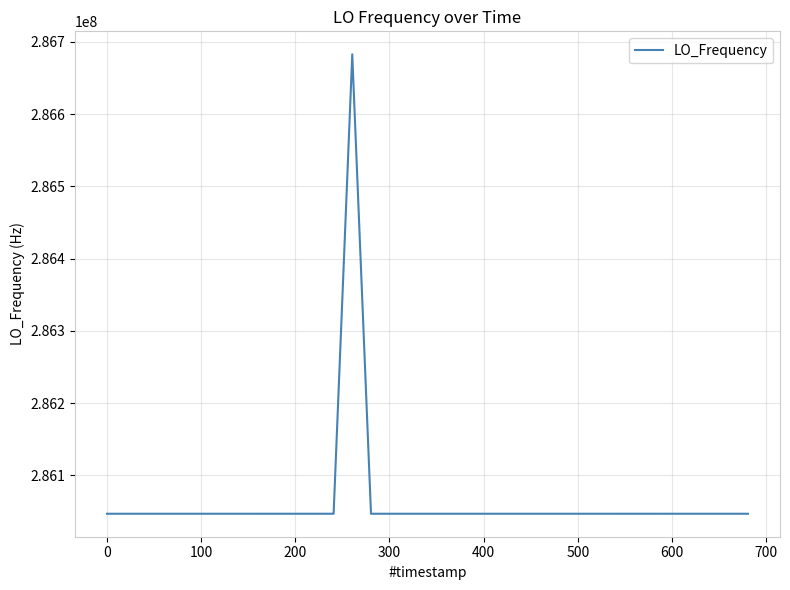

How many distinct data groups are displayed?

1